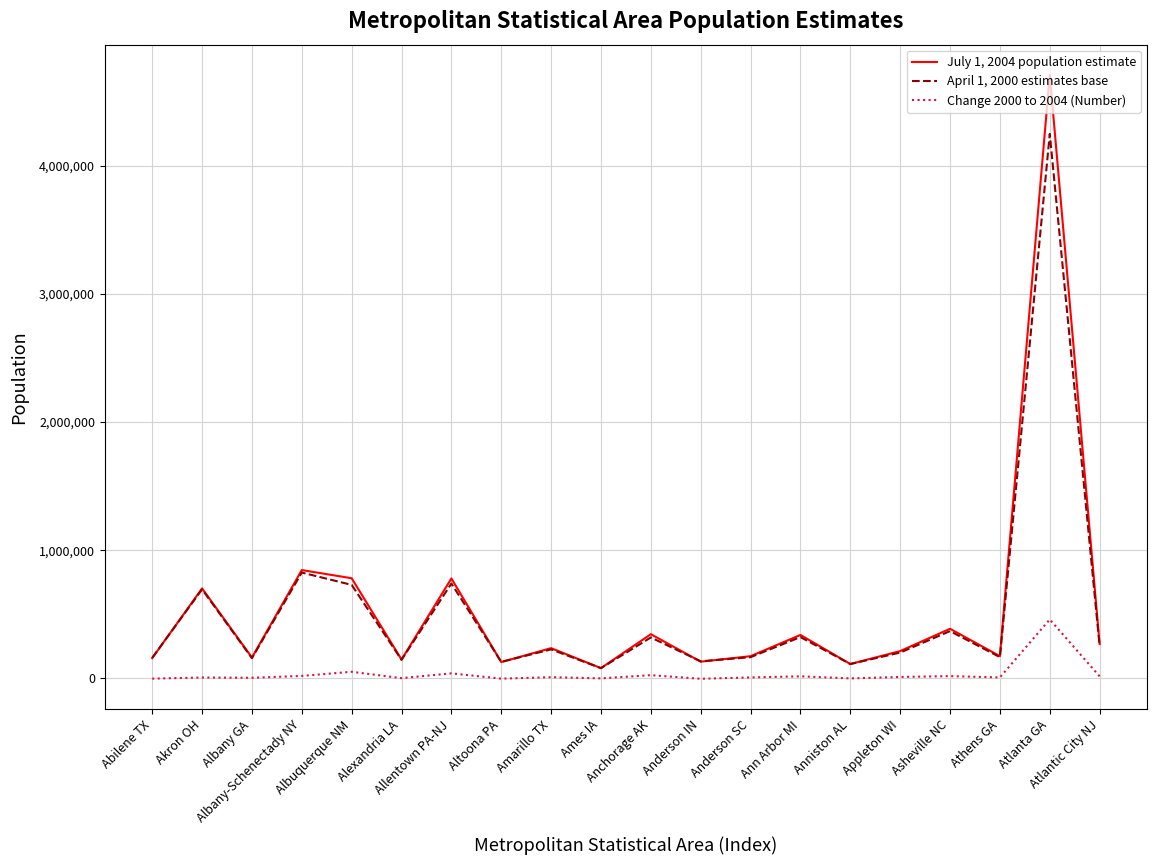

How many lines are shown in the chart?

3